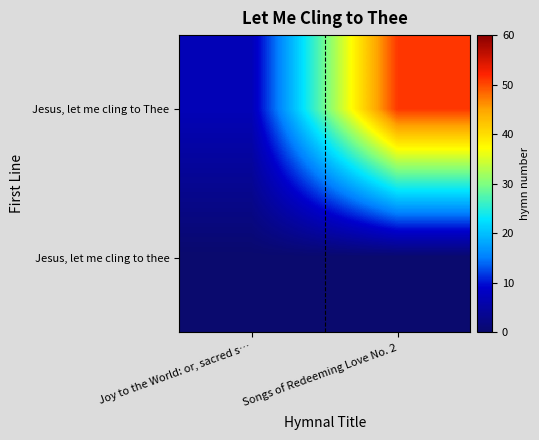

List the series in order of their peak value, lowest first.

Jesus, let me cling to thee, Jesus, let me cling to Thee